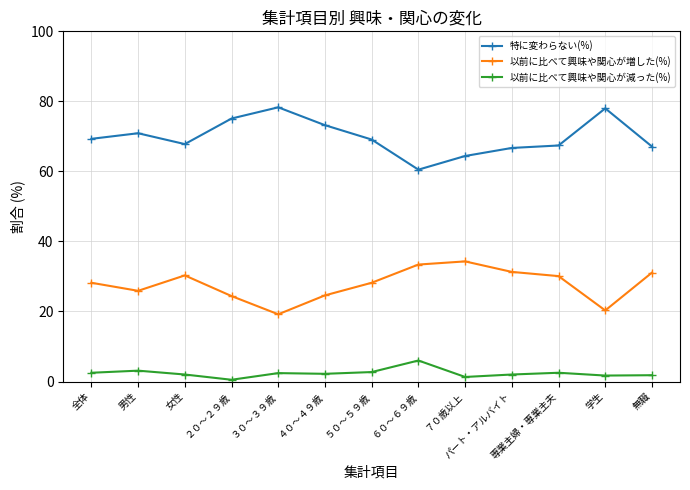

Which series has the largest range (max minus min)?

特に変わらない(%)